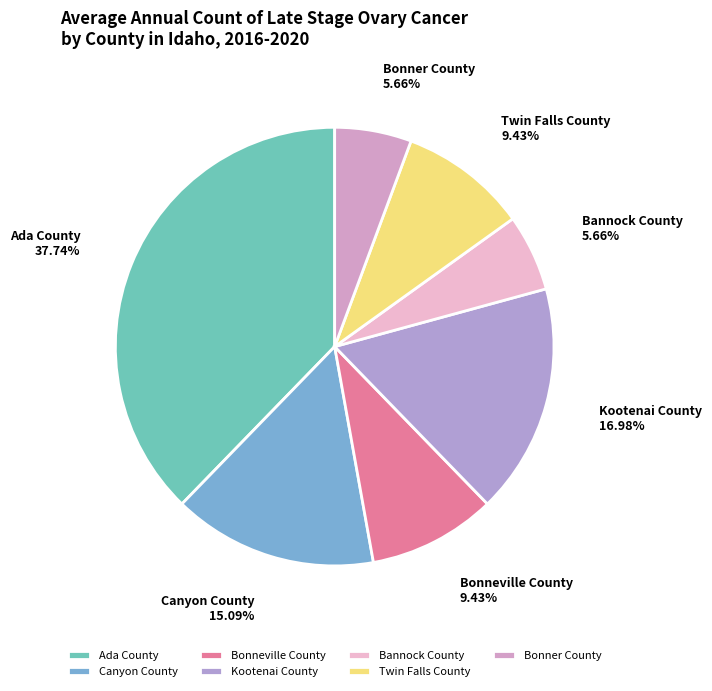

Is the sum of Bonner County and Kootenai County greater than half?

No